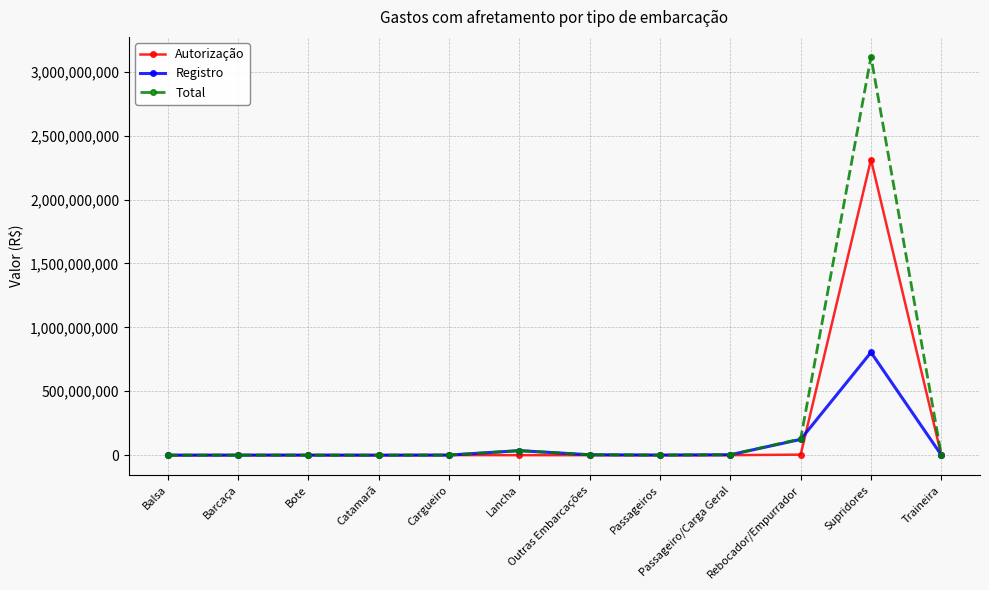

The Autorização series shows 773678643 at Catamarã. True or false?

False